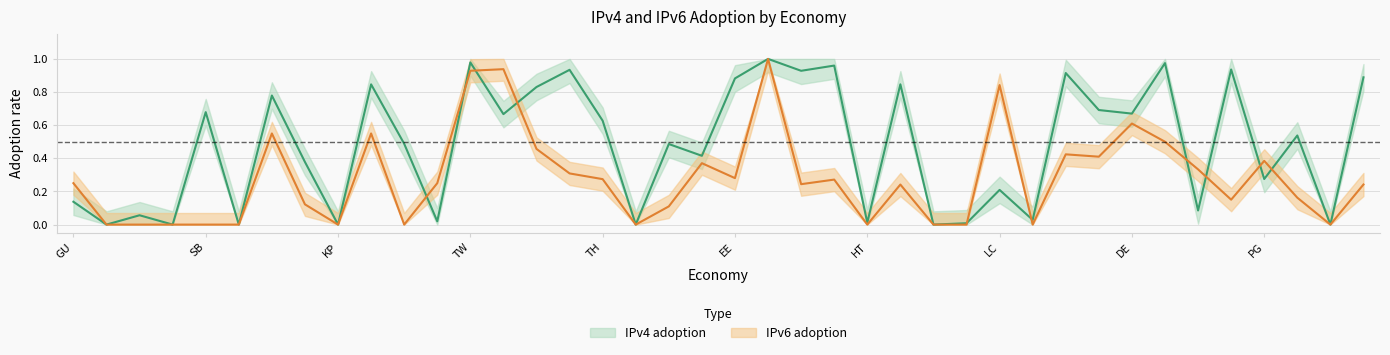

True or false: IPv4 adoption has more than 2 interior local peaks.

True